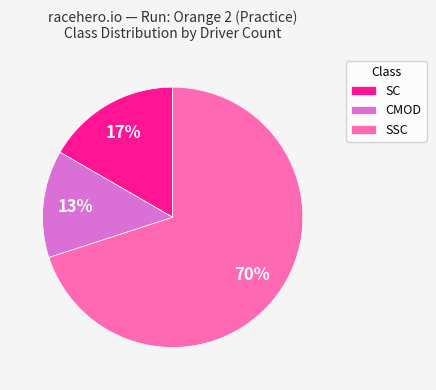

The SSC slice represents 60% of the pie. True or false?

False